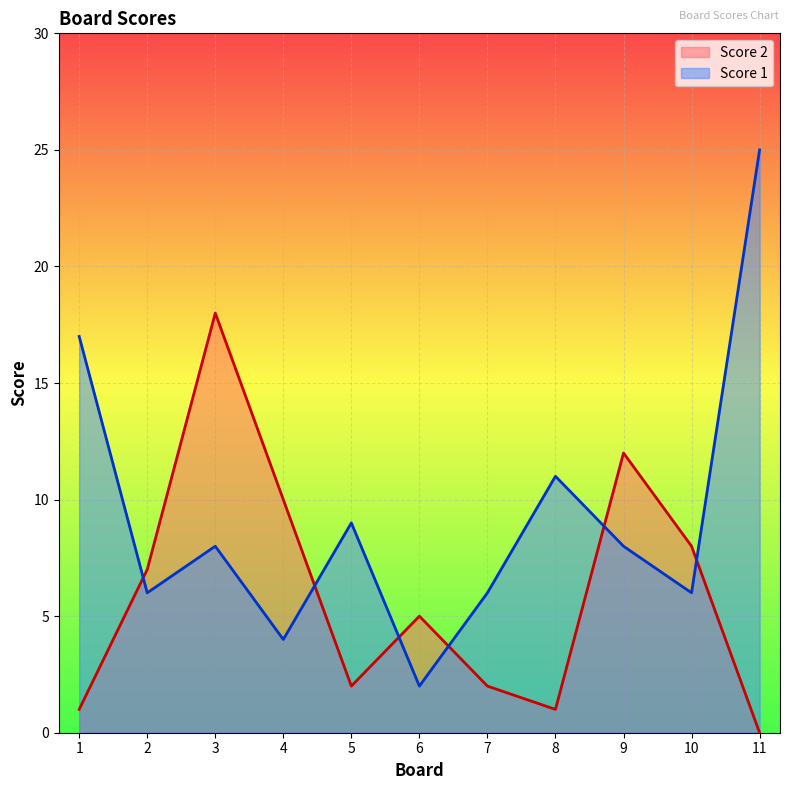

Does the chart display data point markers on the line(s)?

No